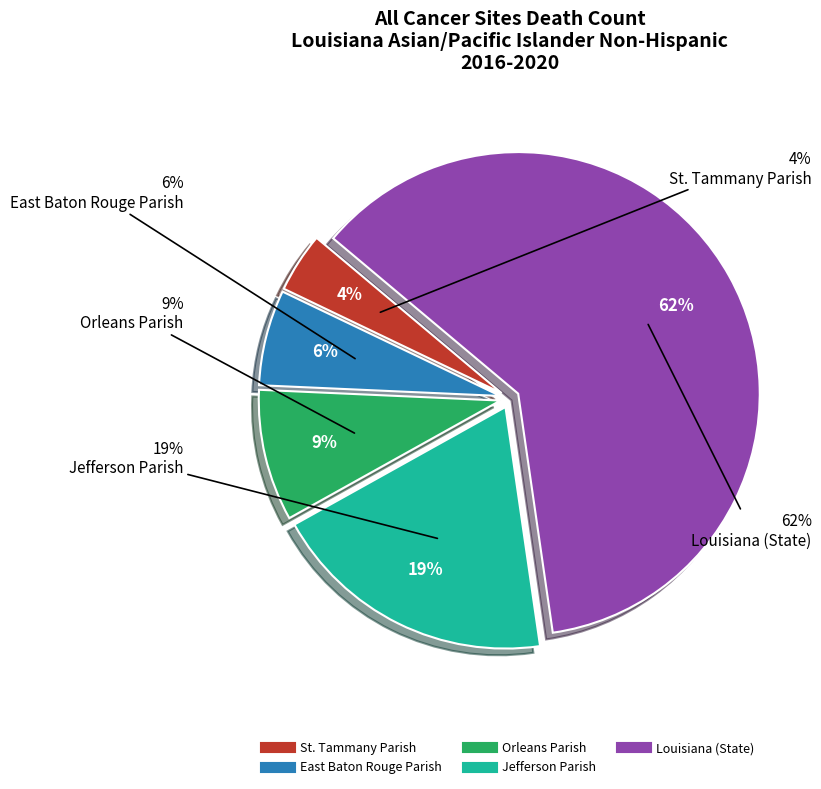

To the nearest percent, what portion does East Baton Rouge Parish represent?

6%